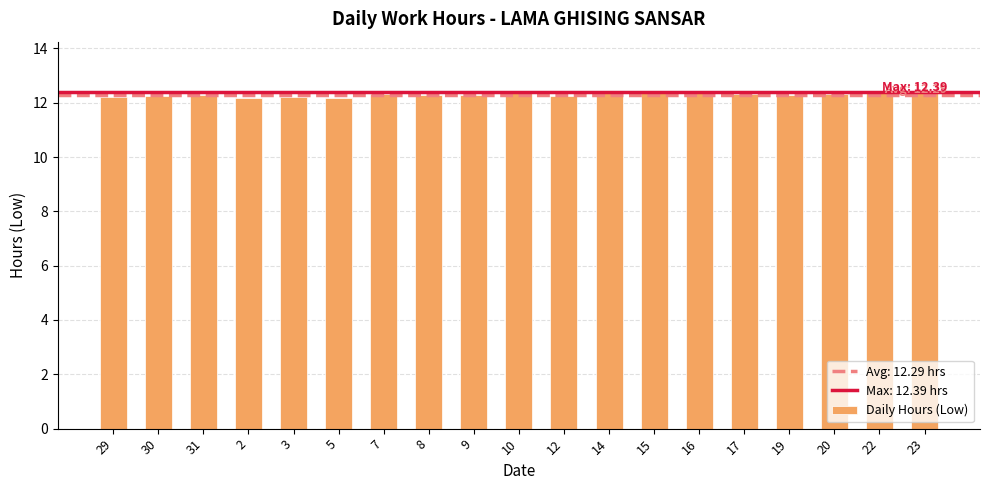

How many bars are there in total?

19